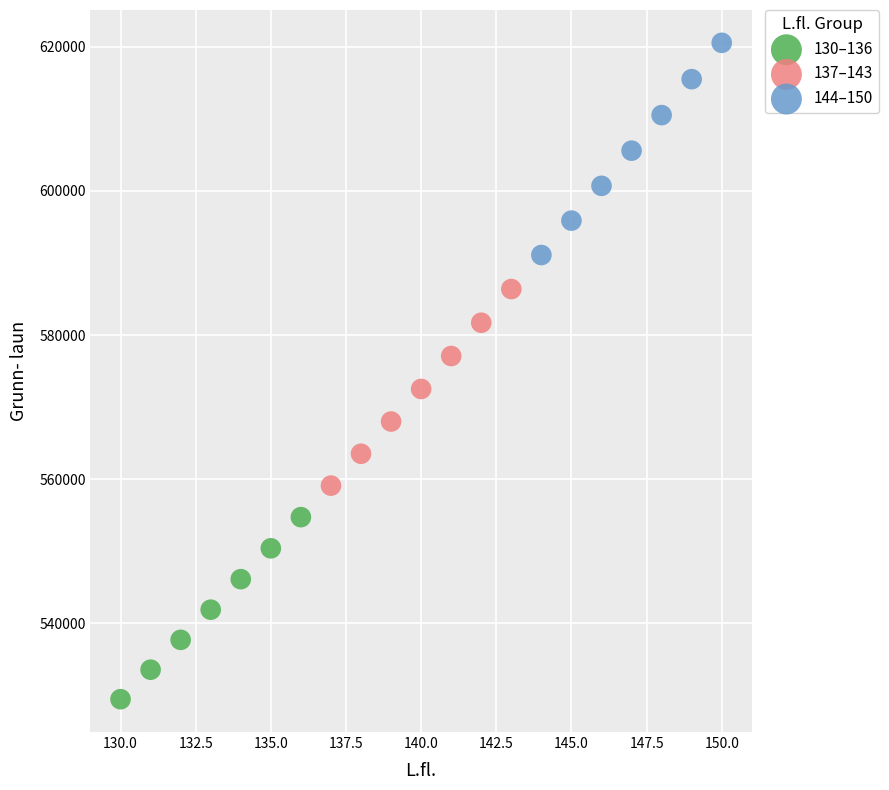

Which series contains the lowest Y value?

130–136